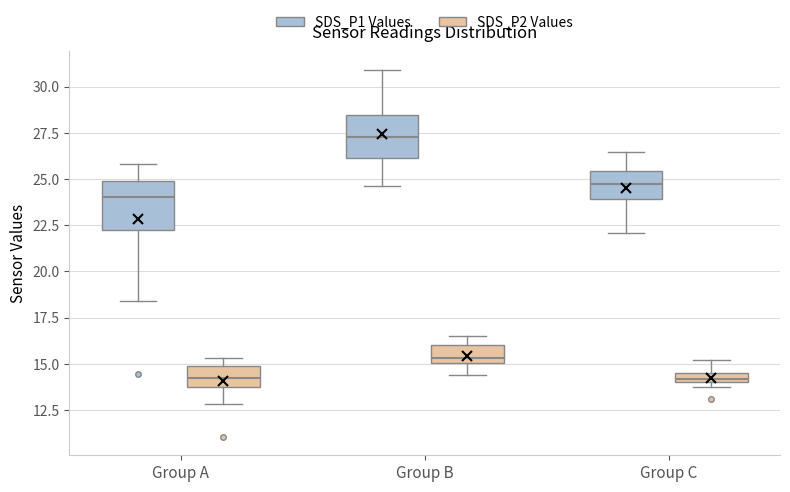

Where is the lower edge of the box for Group C (SDS_P1 Values) on the y-axis? The values are not printed on the chart, so give them approximately, as read against the axis.

24.0